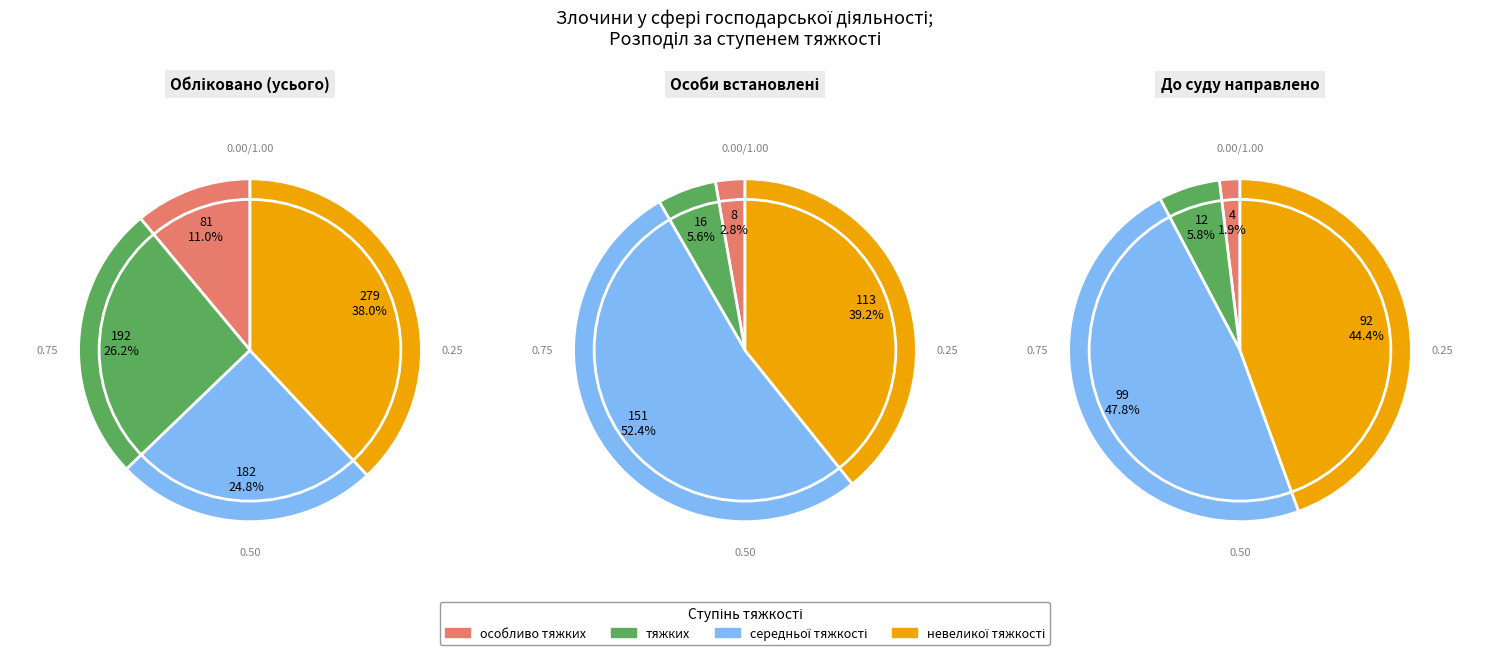

What percentage is the тяжких slice, to the nearest percent?

26%